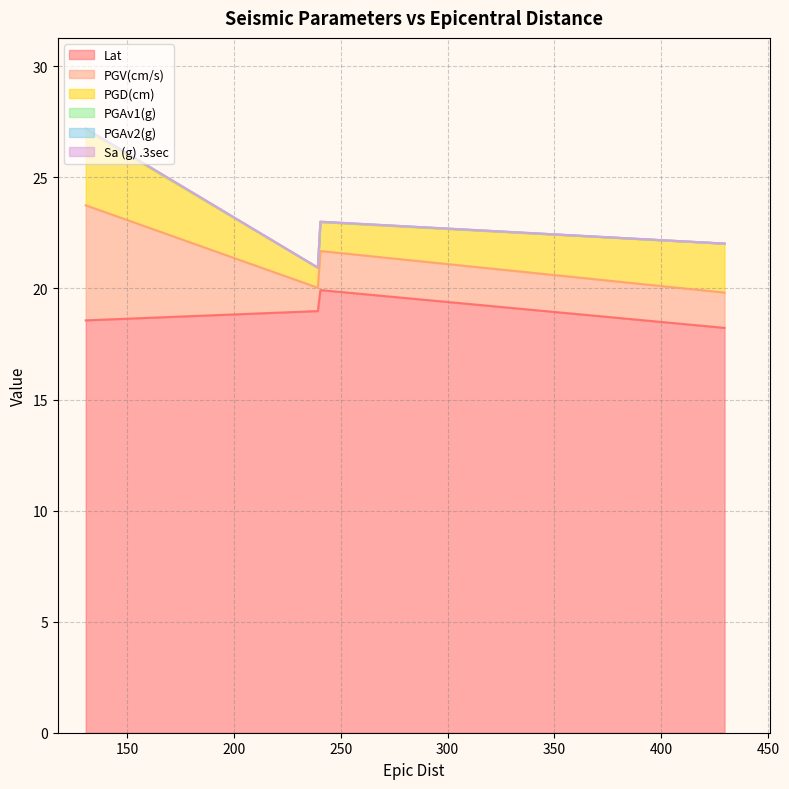

True or false: PGAv1(g) has a value of 22.0 at 429.6.

True